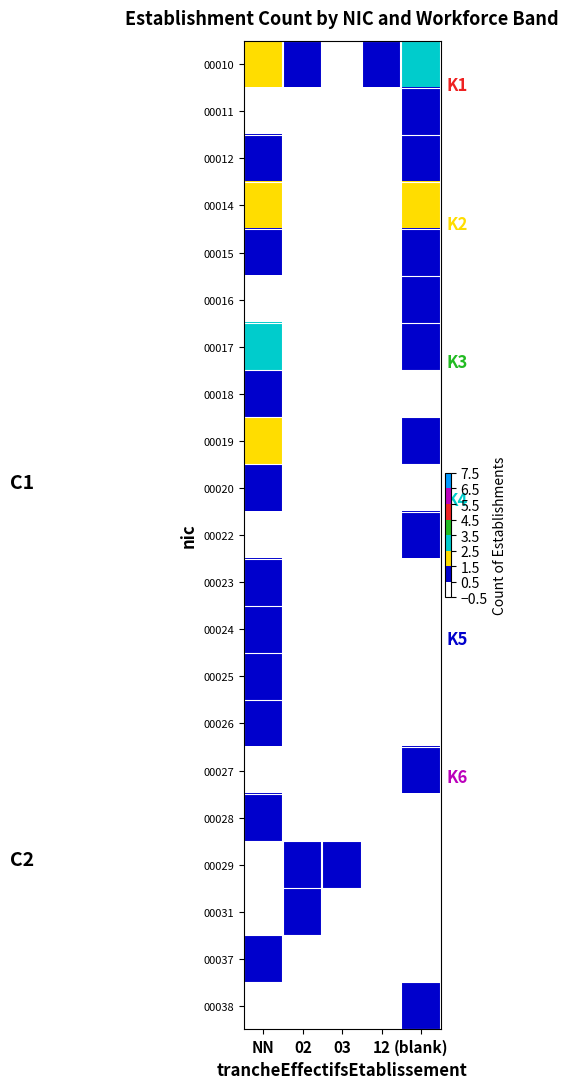

Reading left to right, transcribe all the data shown in this chart.

00010: NN=2	02=1	03=0	12=1	(blank)=3
00011: NN=0	02=0	03=0	12=0	(blank)=1
00012: NN=1	02=0	03=0	12=0	(blank)=1
00014: NN=2	02=0	03=0	12=0	(blank)=2
00015: NN=1	02=0	03=0	12=0	(blank)=1
00016: NN=0	02=0	03=0	12=0	(blank)=1
00017: NN=3	02=0	03=0	12=0	(blank)=1
00018: NN=1	02=0	03=0	12=0	(blank)=0
00019: NN=2	02=0	03=0	12=0	(blank)=1
00020: NN=1	02=0	03=0	12=0	(blank)=0
00022: NN=0	02=0	03=0	12=0	(blank)=1
00023: NN=1	02=0	03=0	12=0	(blank)=0
00024: NN=1	02=0	03=0	12=0	(blank)=0
00025: NN=1	02=0	03=0	12=0	(blank)=0
00026: NN=1	02=0	03=0	12=0	(blank)=0
00027: NN=0	02=0	03=0	12=0	(blank)=1
00028: NN=1	02=0	03=0	12=0	(blank)=0
00029: NN=0	02=1	03=1	12=0	(blank)=0
00031: NN=0	02=1	03=0	12=0	(blank)=0
00037: NN=1	02=0	03=0	12=0	(blank)=0
00038: NN=0	02=0	03=0	12=0	(blank)=1